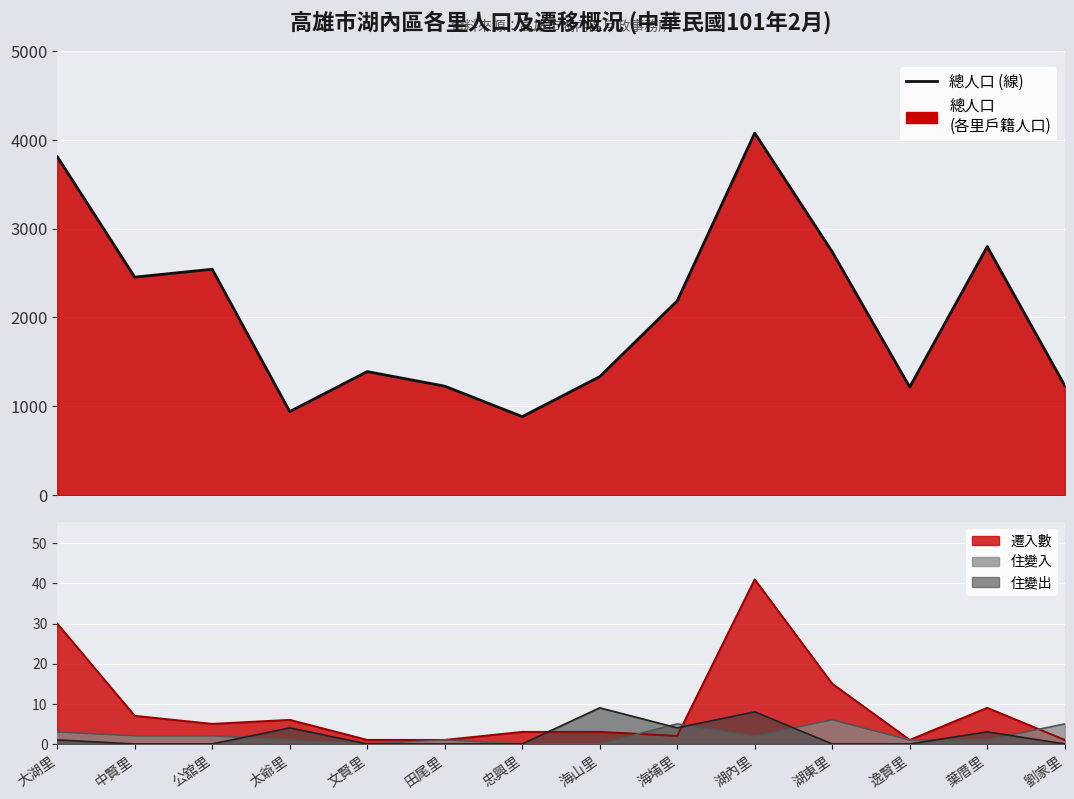

Which has a higher value, 湖東里 or 葉厝里?

葉厝里